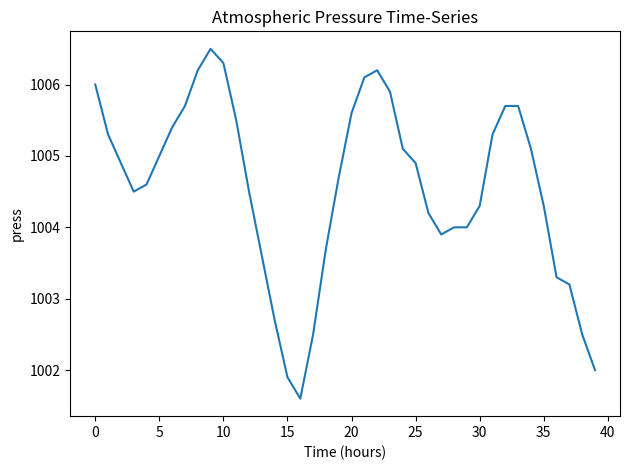

What is the difference between the maximum and minimum values?

4.9